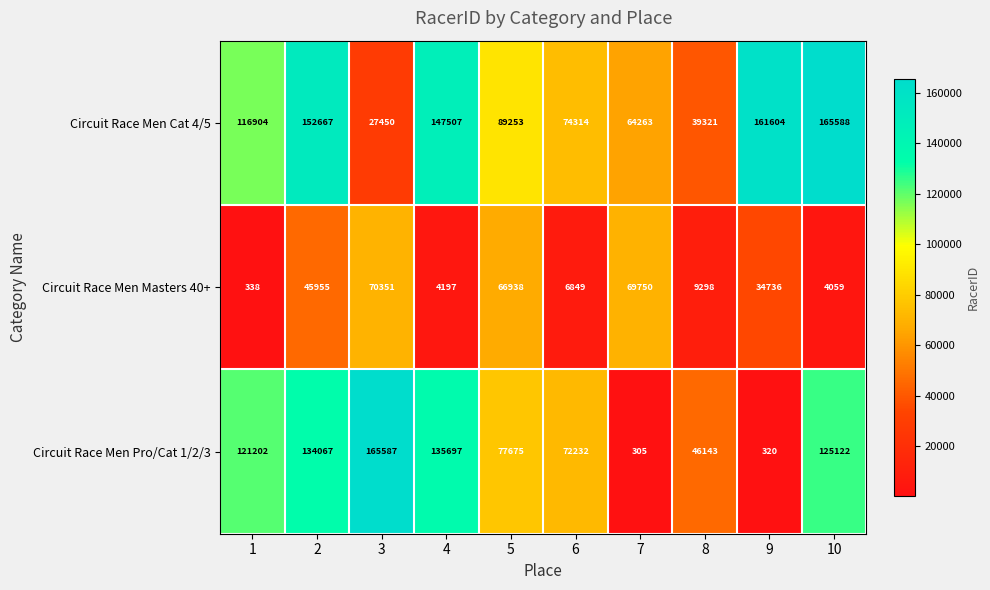

Reading right to left, extract all data points from this chart.

Circuit Race Men Cat 4/5: 10=165588	9=161604	8=39321	7=64263	6=74314	5=89253	4=147507	3=27450	2=152667	1=116904
Circuit Race Men Masters 40+: 10=4059	9=34736	8=9298	7=69750	6=6849	5=66938	4=4197	3=70351	2=45955	1=338
Circuit Race Men Pro/Cat 1/2/3: 10=125122	9=320	8=46143	7=305	6=72232	5=77675	4=135697	3=165587	2=134067	1=121202